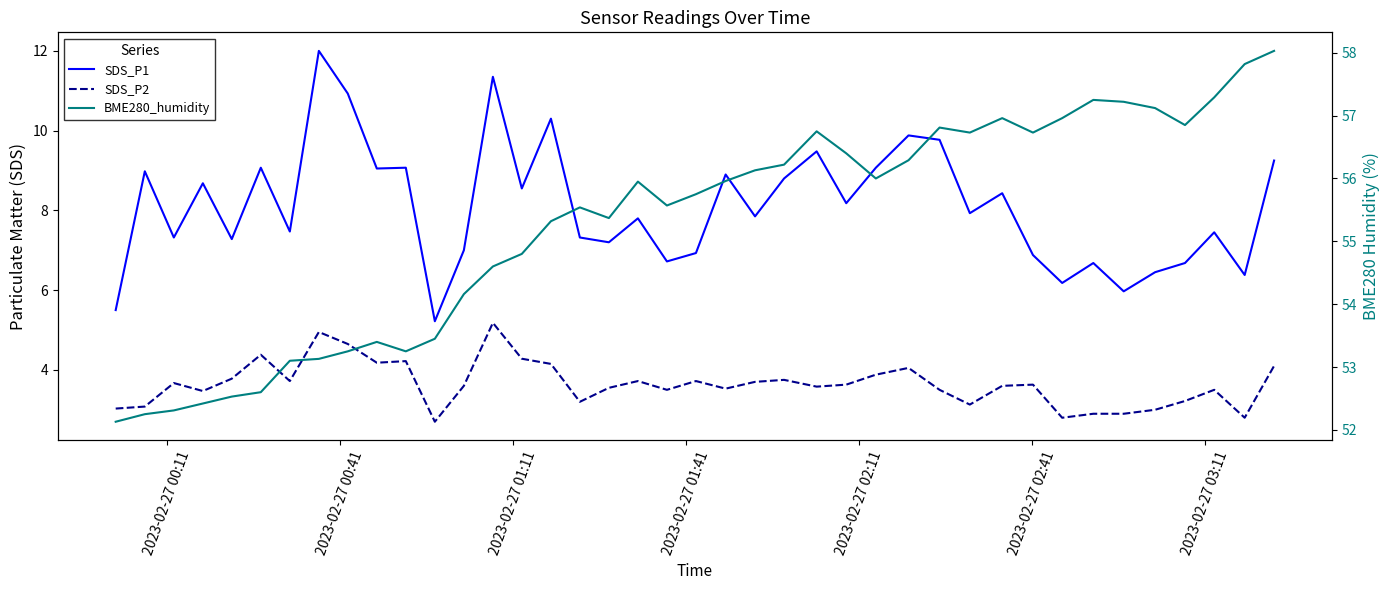

What is the average value of the BME280_humidity series?

55.3